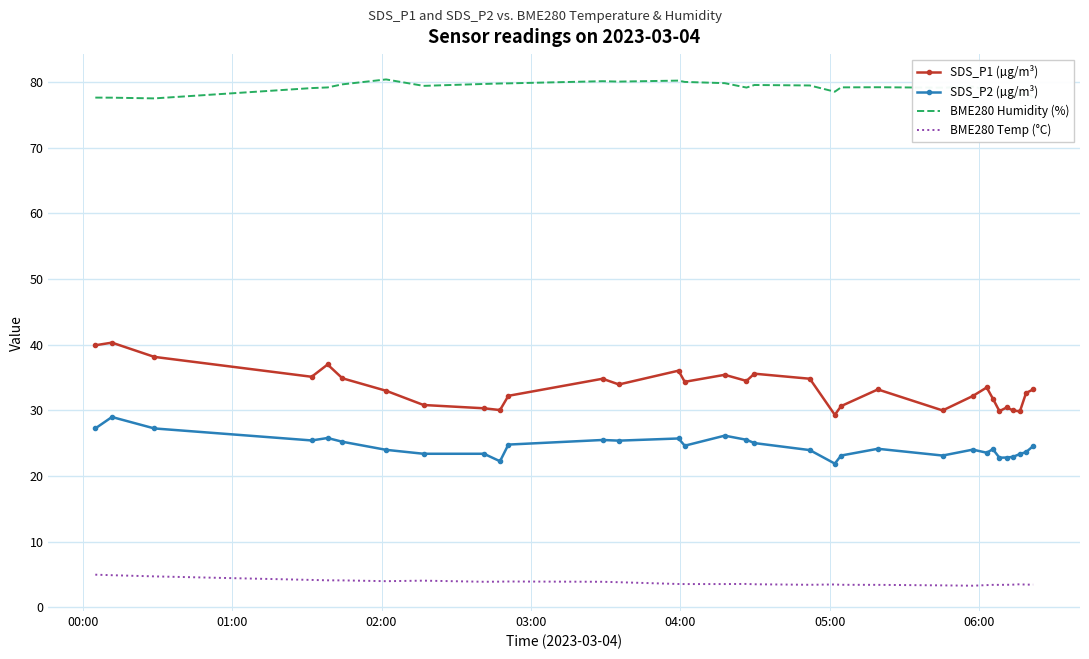

True or false: BME280 Humidity (%) and SDS_P2 (µg/m³) intersect in this chart.

False